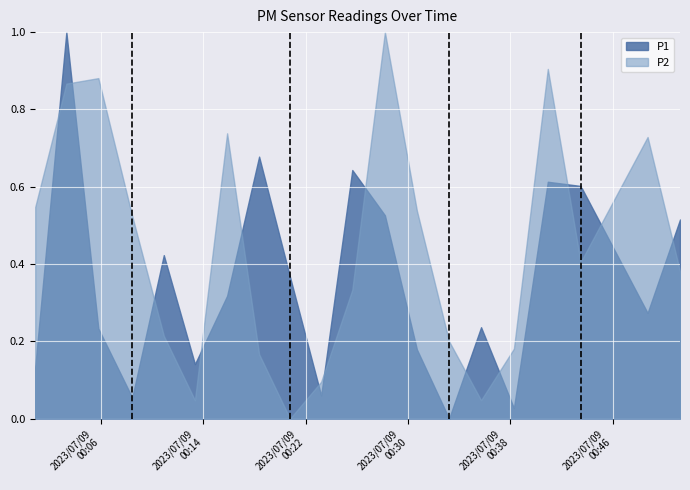

What is the sum of all P2 values?

8.8